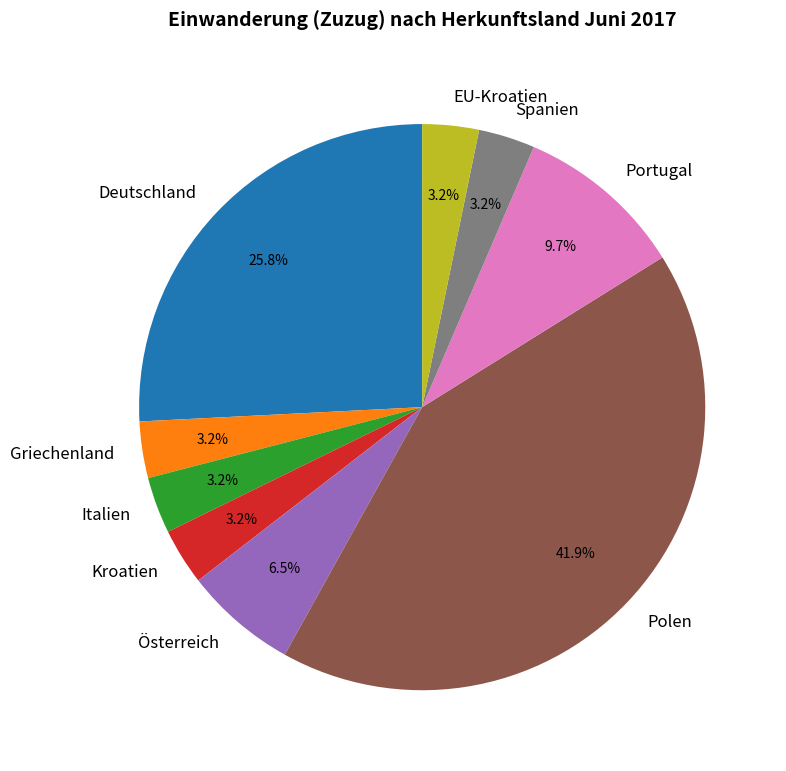

To the nearest percent, what is the average slice percentage?

11%